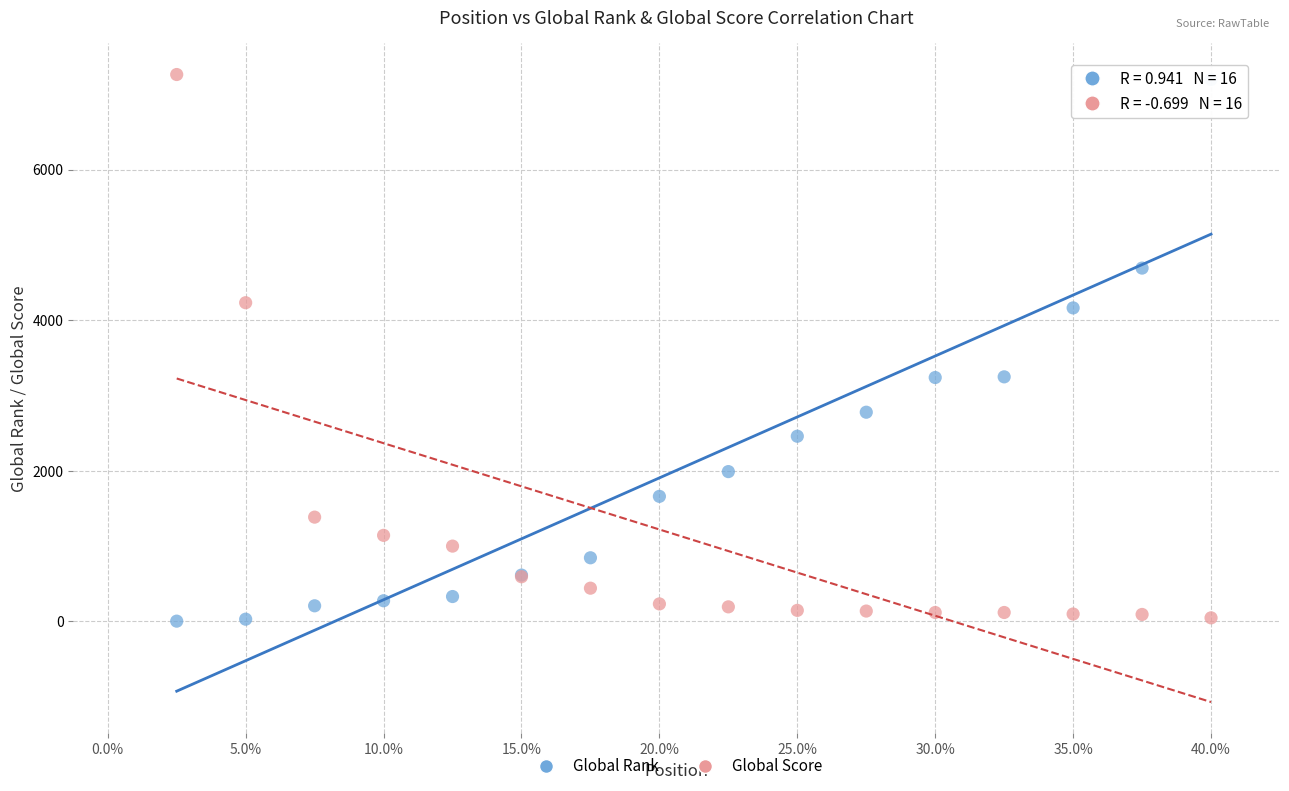

What is the X range (max minus min) for the scatter plot?

15